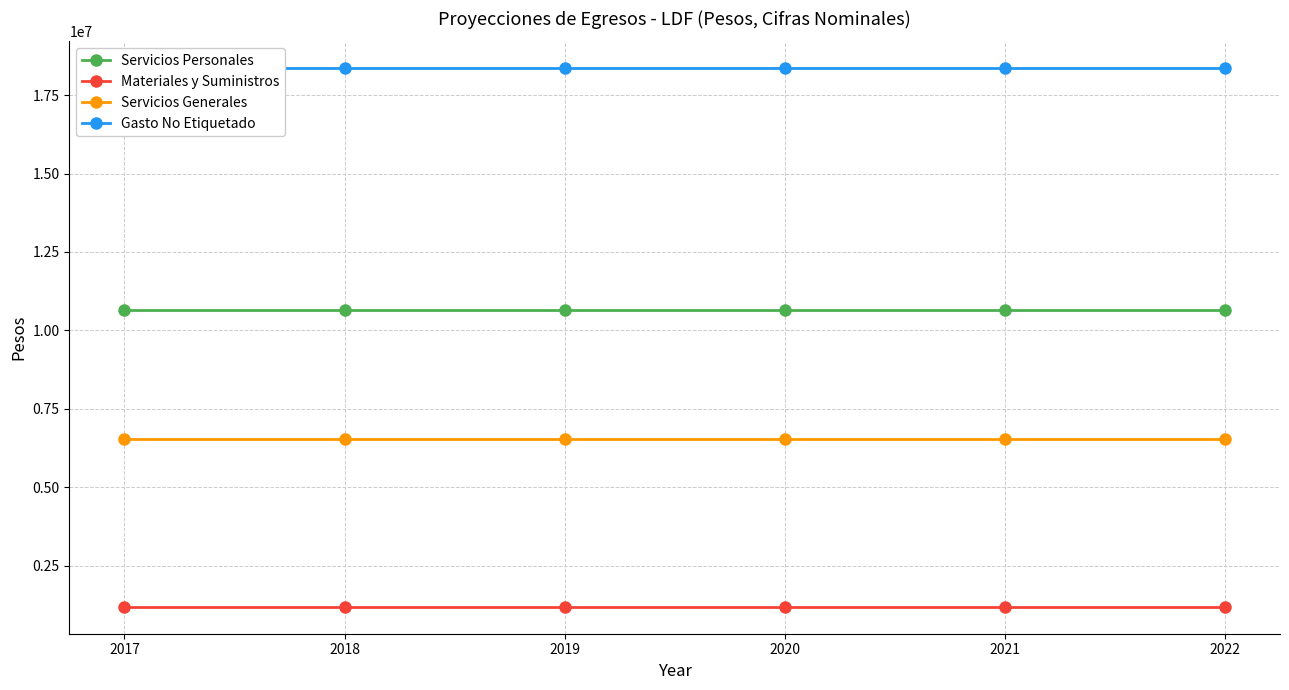

True or false: Servicios Personales and Materiales y Suministros intersect in this chart.

False